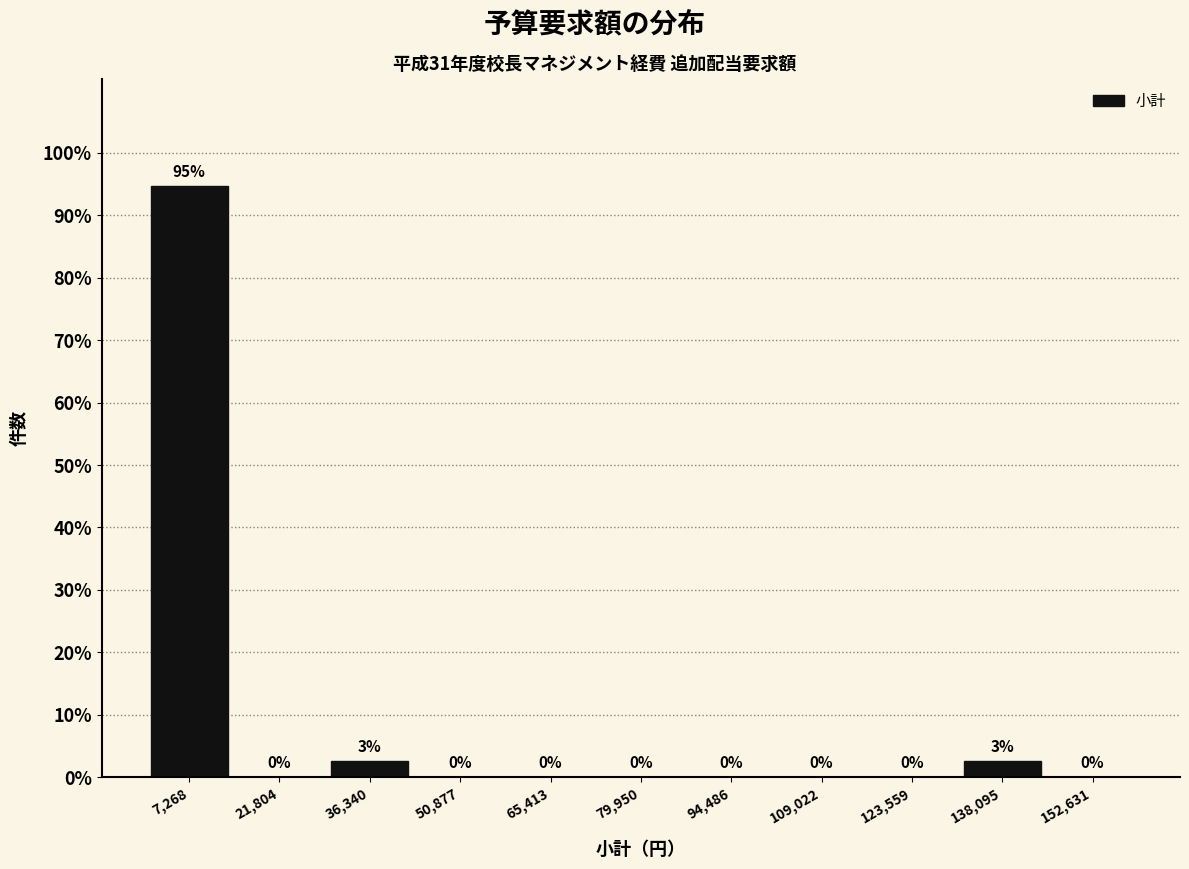

Which range on the x-axis has the tallest bar?

0 to 14000